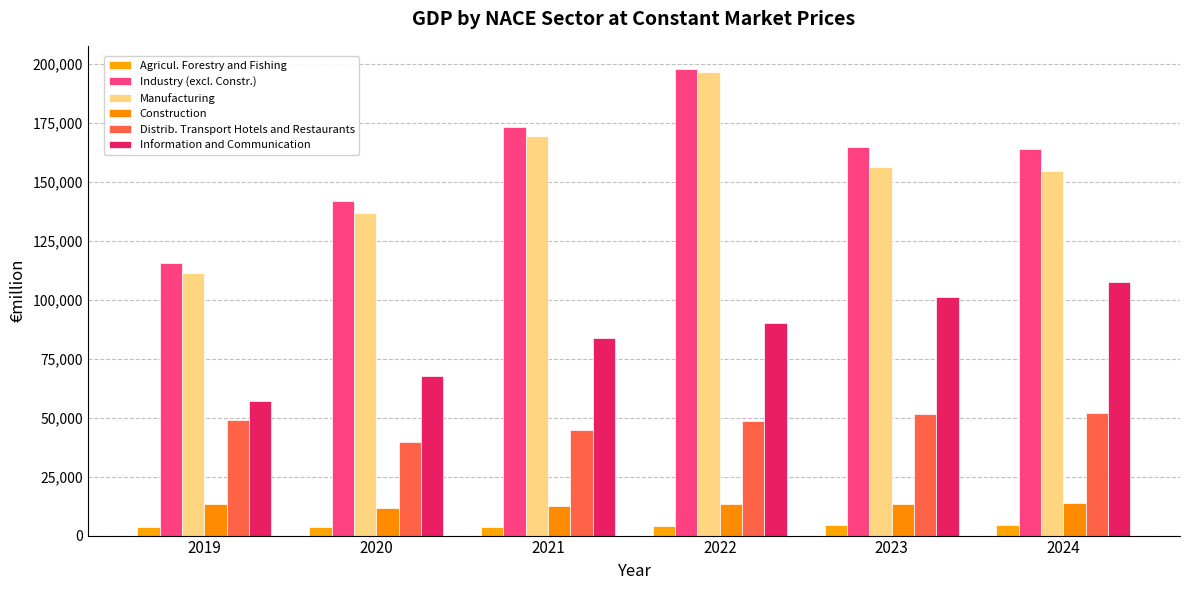

Rank the series at 2022 from highest to lowest value.

Industry (excl. Constr.), Manufacturing, Information and Communication, Distrib. Transport Hotels and Restaurants, Construction, Agricul. Forestry and Fishing